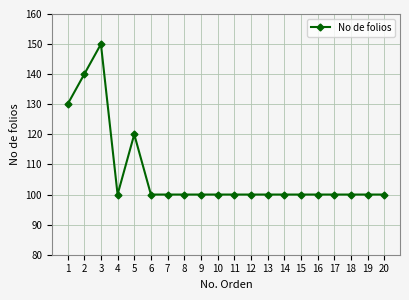

What is the sum of all values?

2140